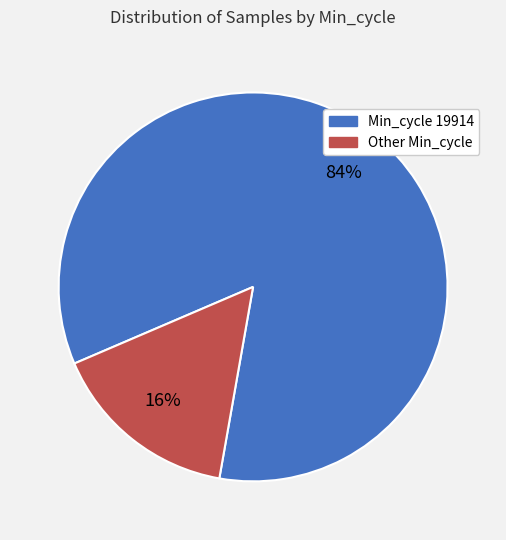

Is there any slice that represents more than half of the pie?

Yes